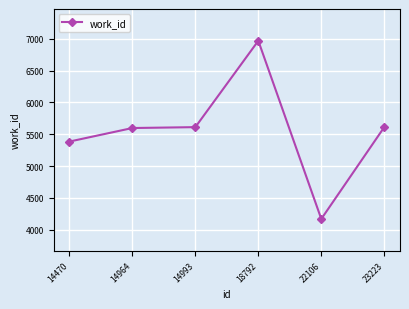

What is the smallest value displayed?

4167